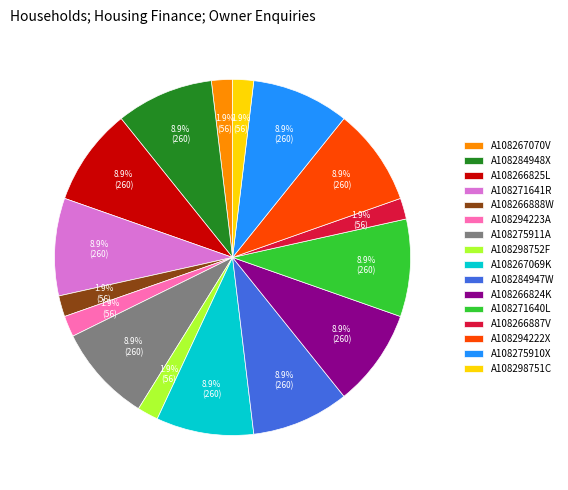

How many slices are in this pie chart?

16